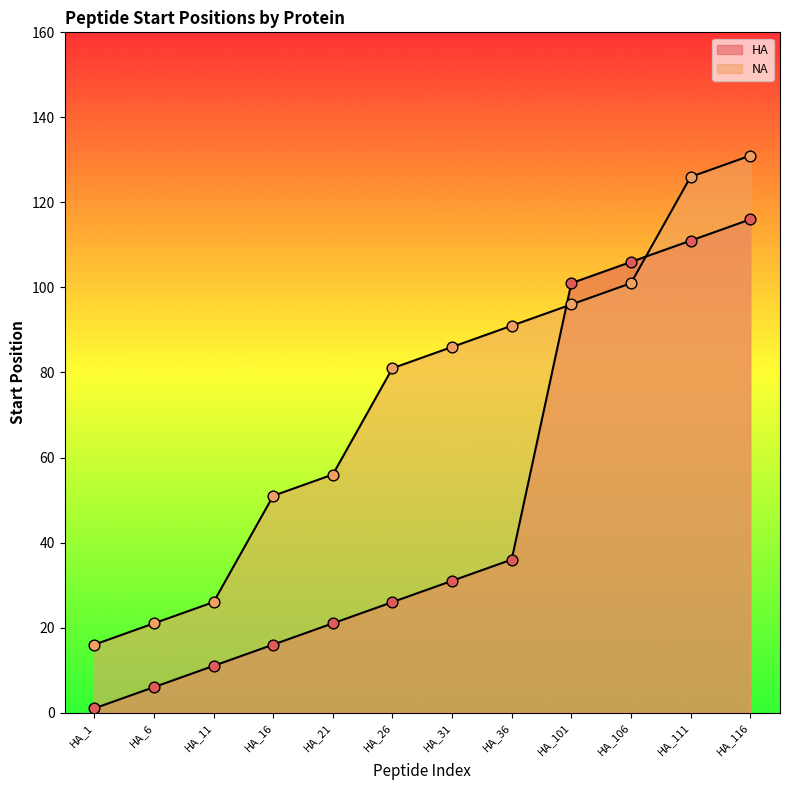

At how many categories does at least one series exceed 67?

7